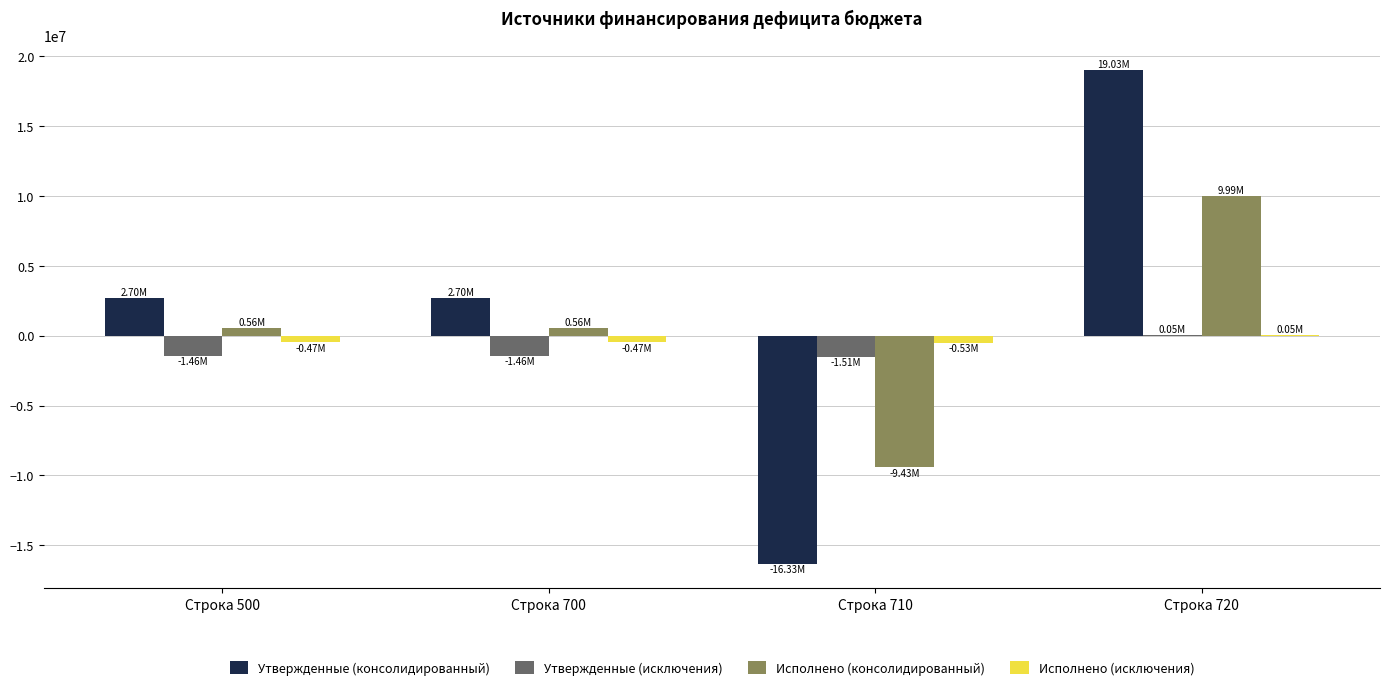

What is the sum of all Утвержденные (консолидированный) values?

8092677.0